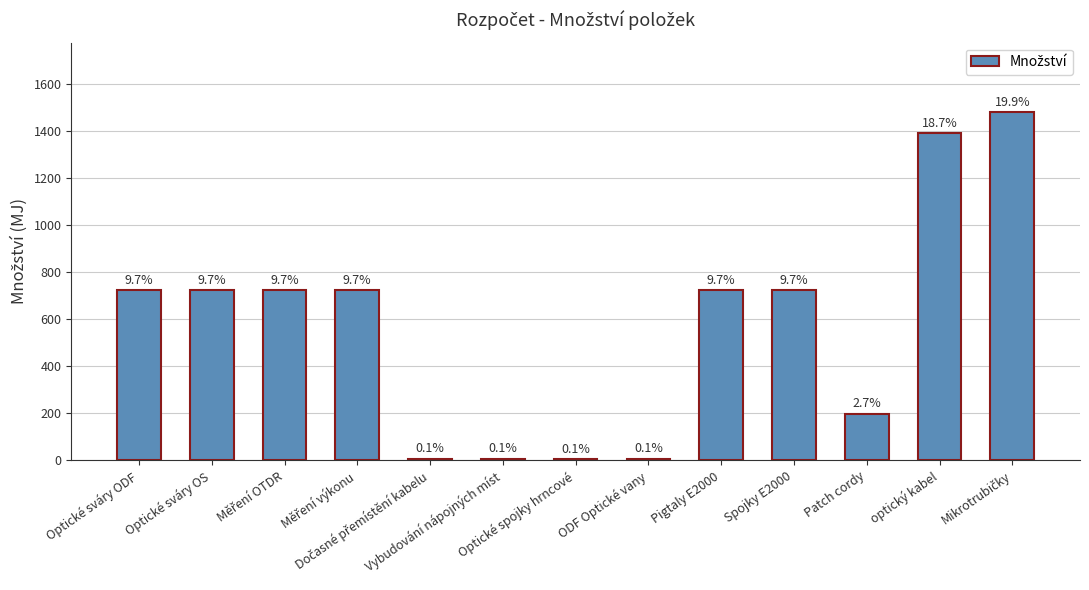

Are the bars horizontal?

No